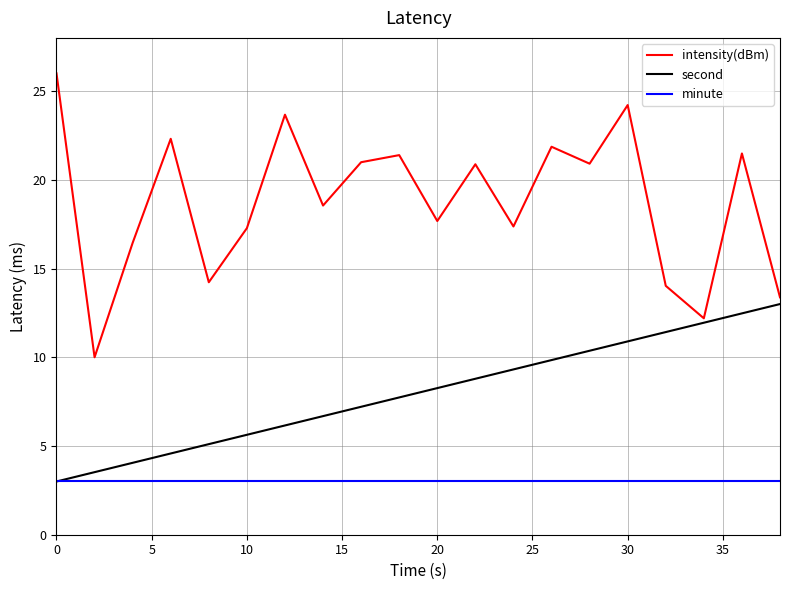

Which series has the widest spread of values?

intensity(dBm)